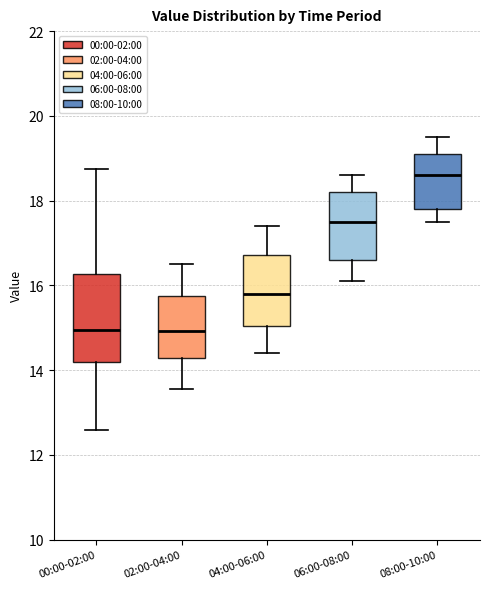

Reading left to right, transcribe this box plot: for each box, give where its median line is, the range the box spans, and where its two whiskers end, as read against the y-axis. The values are not printed on the chart, so give them approximately, as read against the axis.

00:00-02:00: median 15.0, box 14.2 to 16.2, whiskers 12.6 to 18.8
02:00-04:00: median 15.0, box 14.2 to 15.8, whiskers 13.6 to 16.6
04:00-06:00: median 15.8, box 15.0 to 16.8, whiskers 14.4 to 17.4
06:00-08:00: median 17.6, box 16.6 to 18.2, whiskers 16.2 to 18.6
08:00-10:00: median 18.6, box 17.8 to 19.2, whiskers 17.6 to 19.6